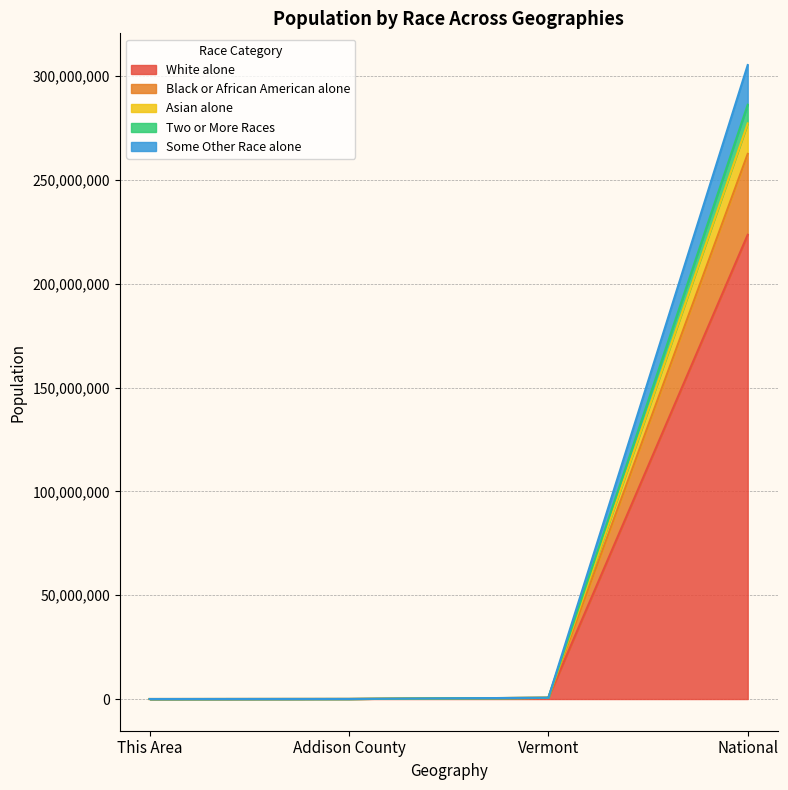

What is the approximate value of Two or More Races at This Area, to the nearest 100?

2600